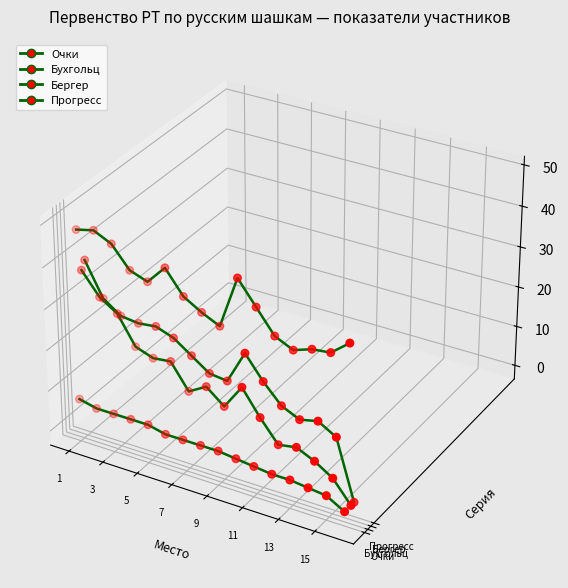

Is the value of Очки at 10 greater than the value of Прогресс at 9?

No